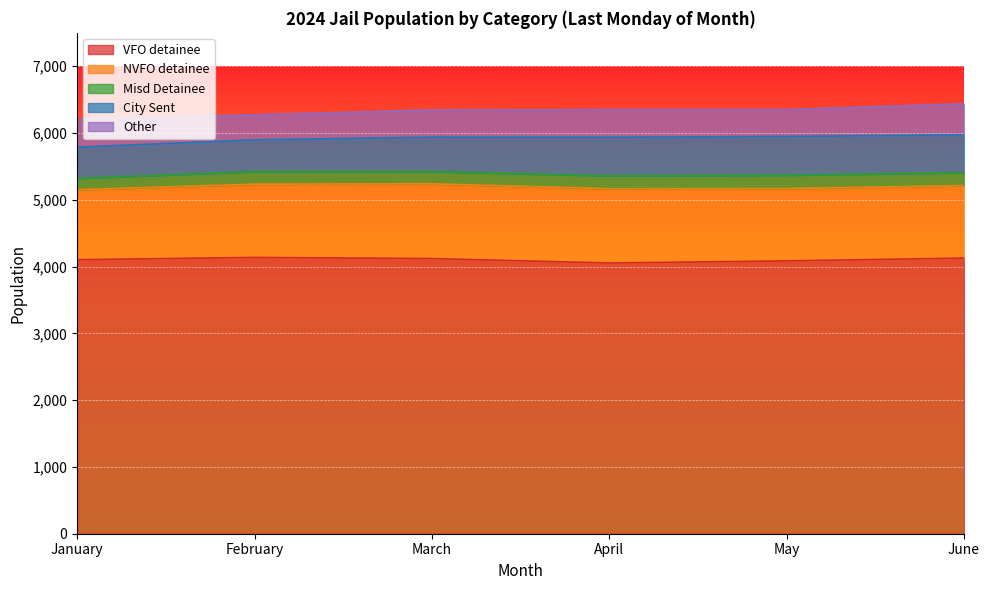

True or false: Misd Detainee and NVFO detainee cross at least once.

False